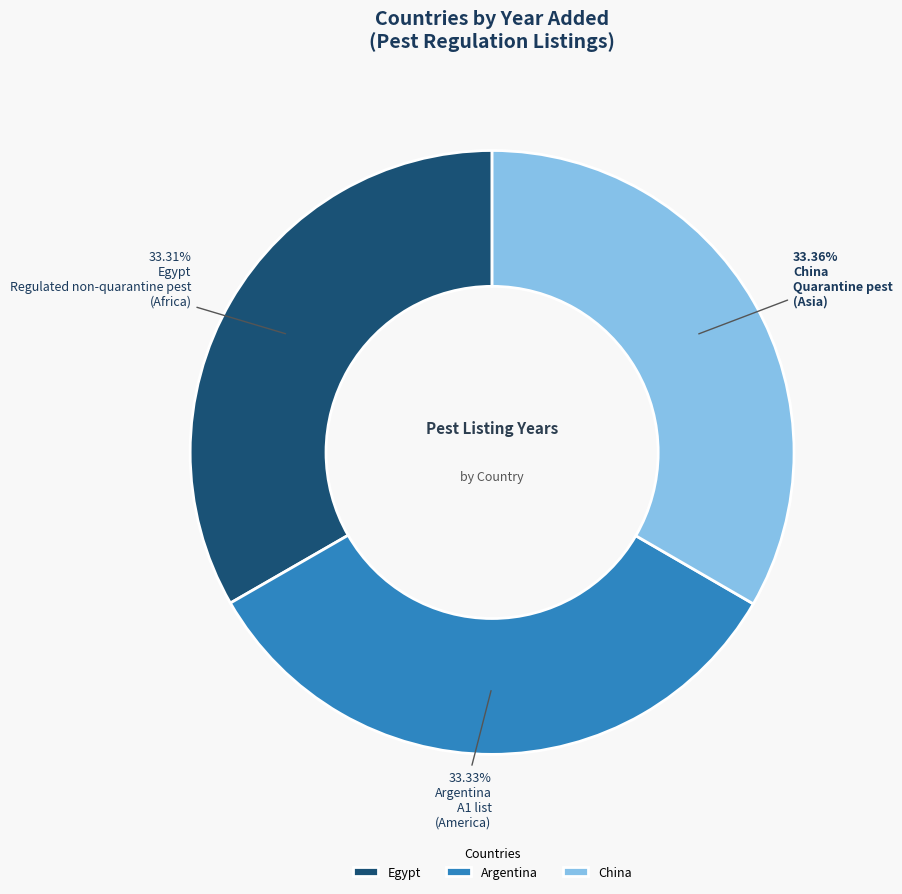

The China slice represents 33% of the pie. True or false?

True